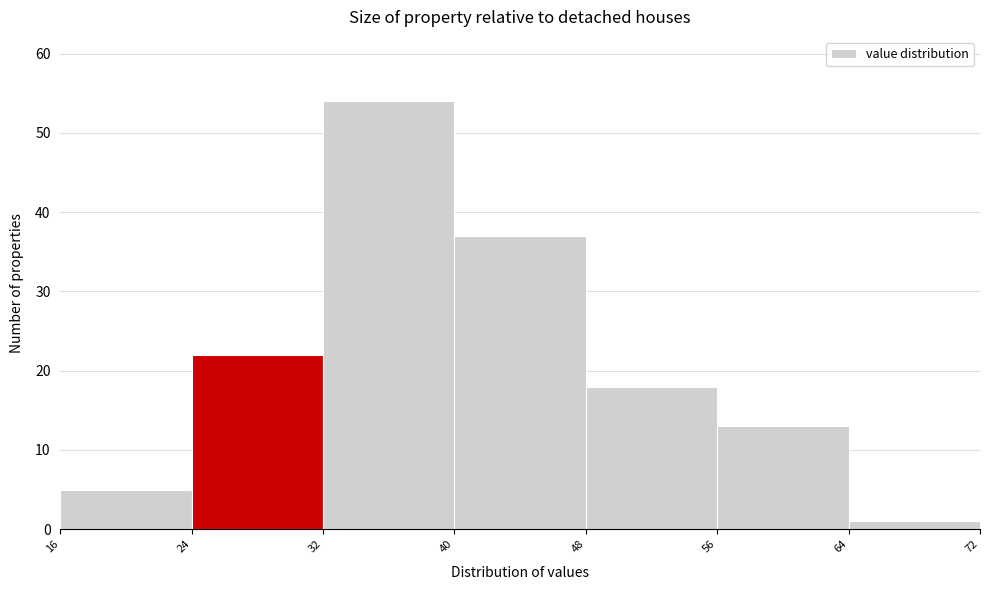

Over which range of the x-axis is the bar tallest?

32 to 40